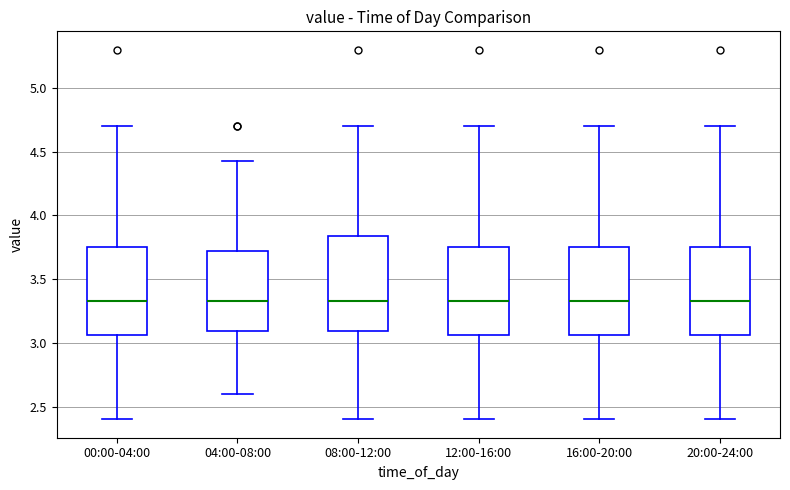

Reading left to right, transcribe this box plot: for each box, give where its median line is, the range the box spans, and where its two whiskers end, as read against the y-axis. The values are not printed on the chart, so give them approximately, as read against the axis.

00:00-04:00: median 3.35, box 3.05 to 3.75, whiskers 2.40 to 4.70
04:00-08:00: median 3.35, box 3.10 to 3.70, whiskers 2.60 to 4.45
08:00-12:00: median 3.35, box 3.10 to 3.85, whiskers 2.40 to 4.70
12:00-16:00: median 3.35, box 3.05 to 3.75, whiskers 2.40 to 4.70
16:00-20:00: median 3.35, box 3.05 to 3.75, whiskers 2.40 to 4.70
20:00-24:00: median 3.35, box 3.05 to 3.75, whiskers 2.40 to 4.70